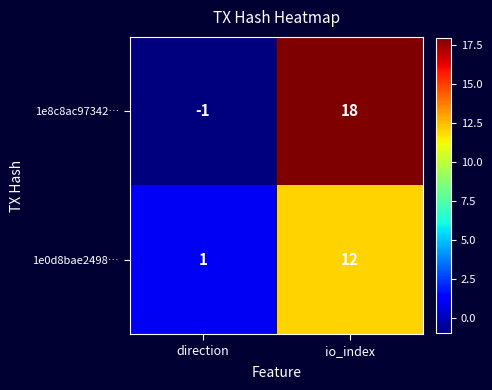

Which label corresponds to the smallest value in the chart?

direction